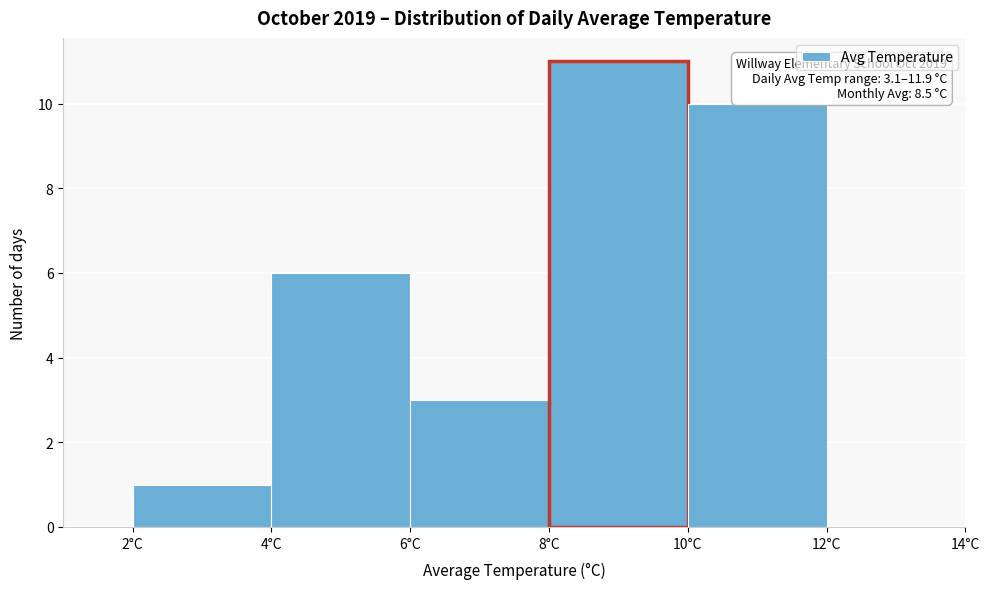

Which range on the x-axis has the tallest bar?

8 to 10